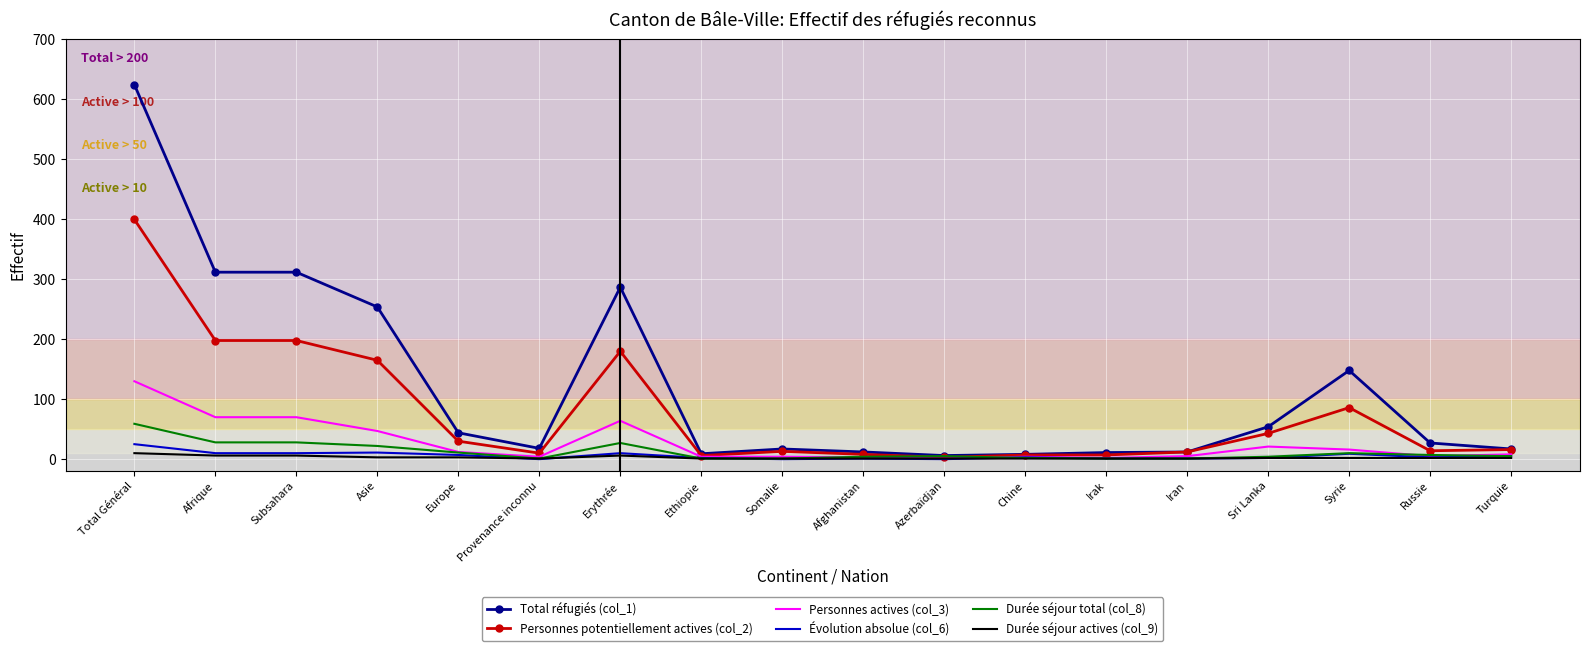

At which category is the sum across all series the highest?

Total Général